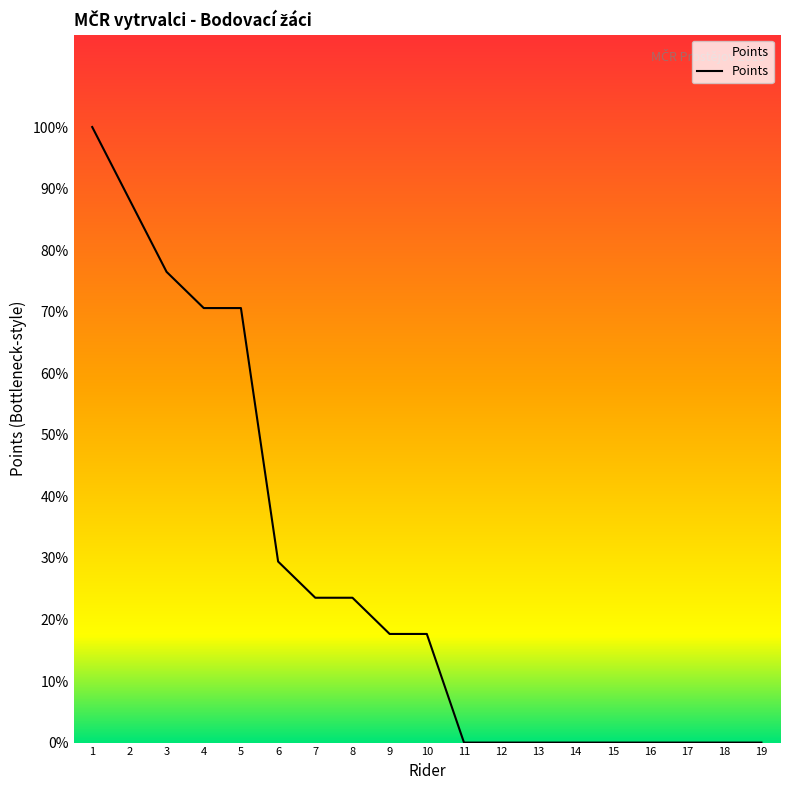

Does the chart display data point markers on the line(s)?

No